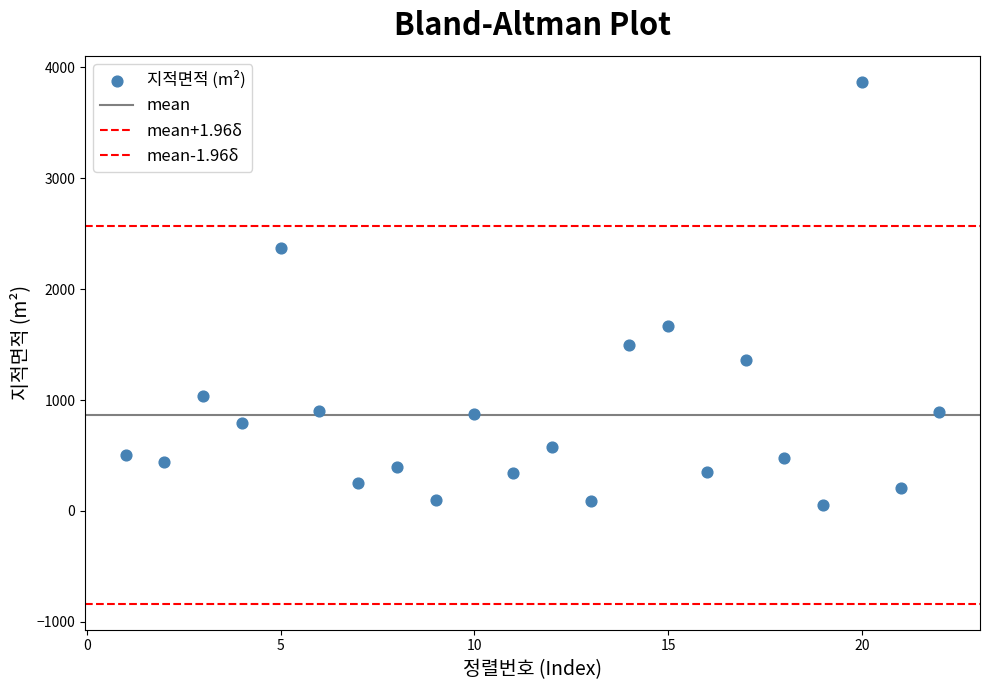

Count the number of points in this scatter plot.

22